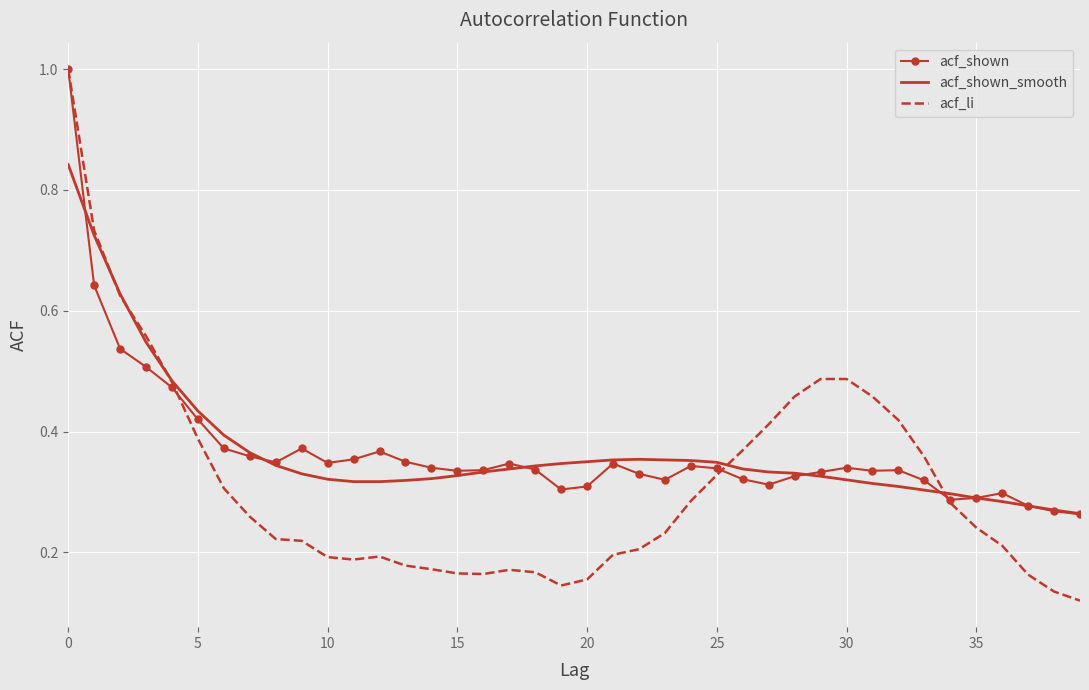

Which series has the largest range (max minus min)?

acf_li